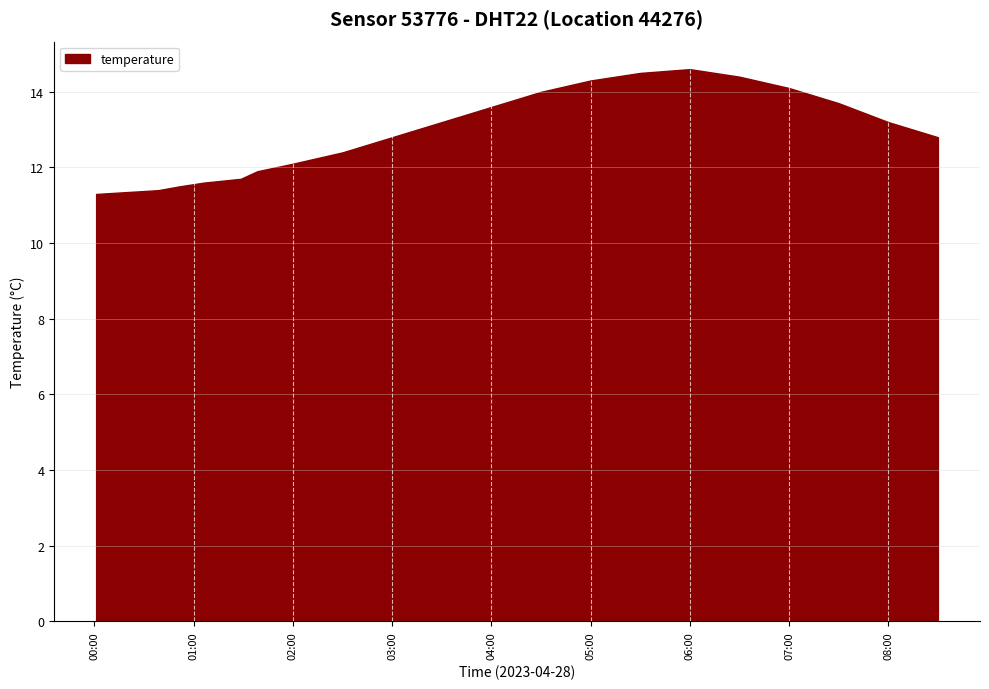

Between 04:00 and 05:00, which is larger?

05:00